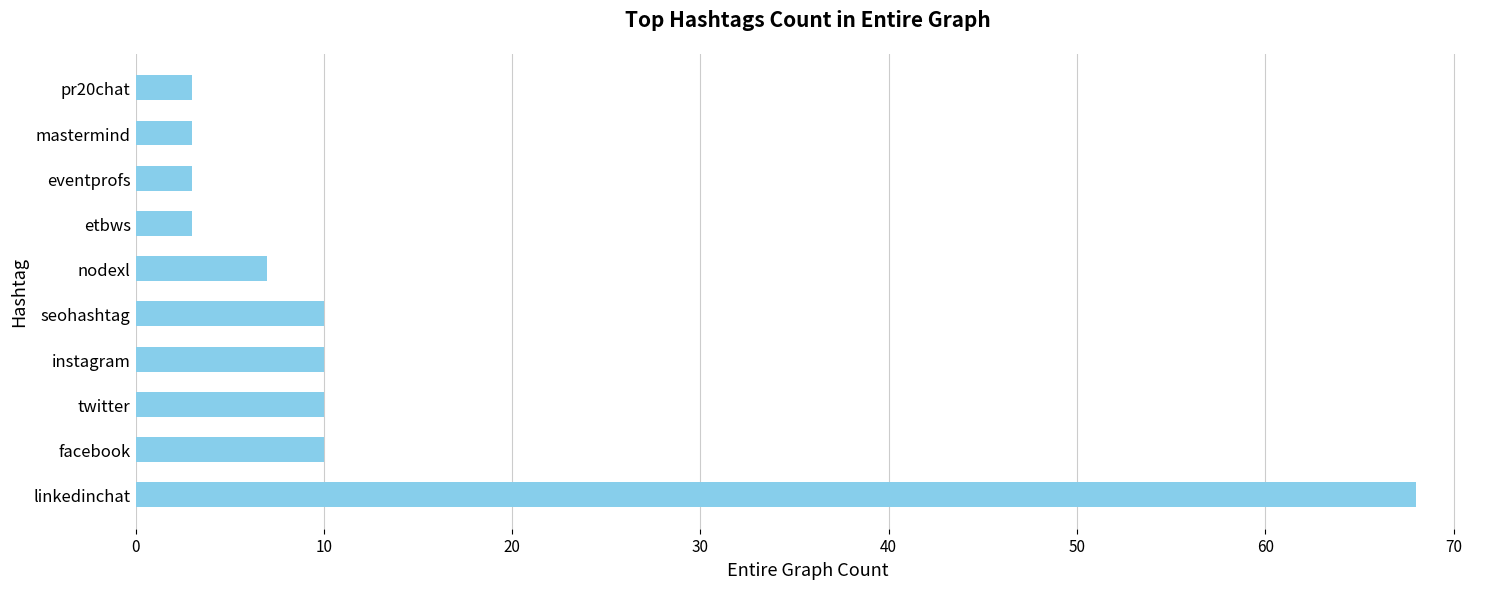

How many bars are there in total?

10